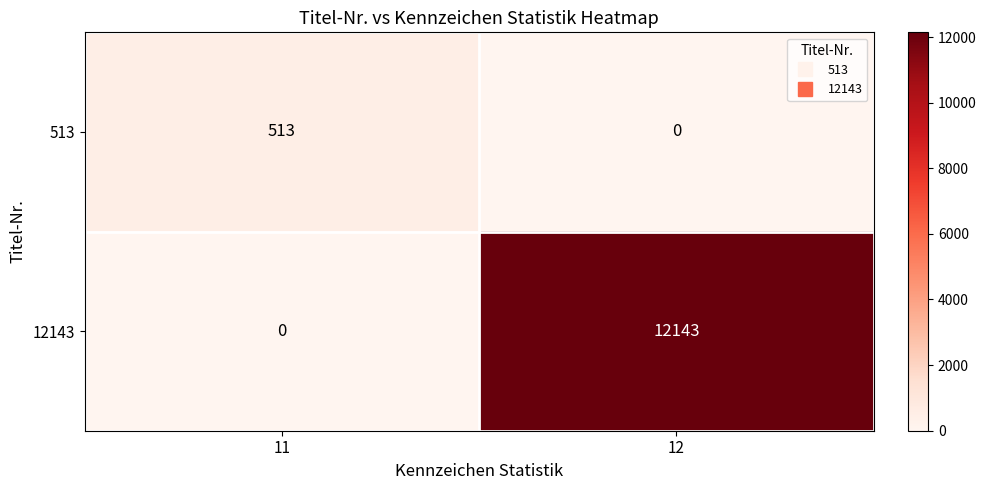

List the series in order of their overall mean, highest first.

12143, 513